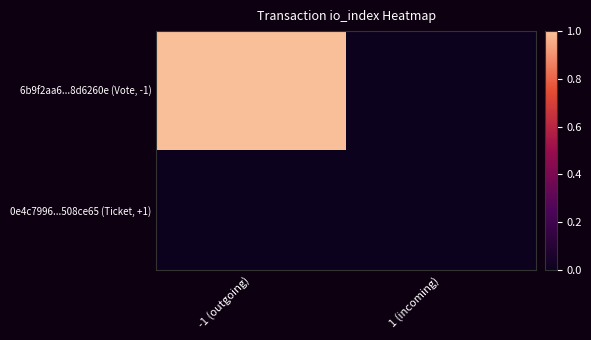

Between -1 (outgoing) and 1 (incoming), which is larger?

-1 (outgoing)